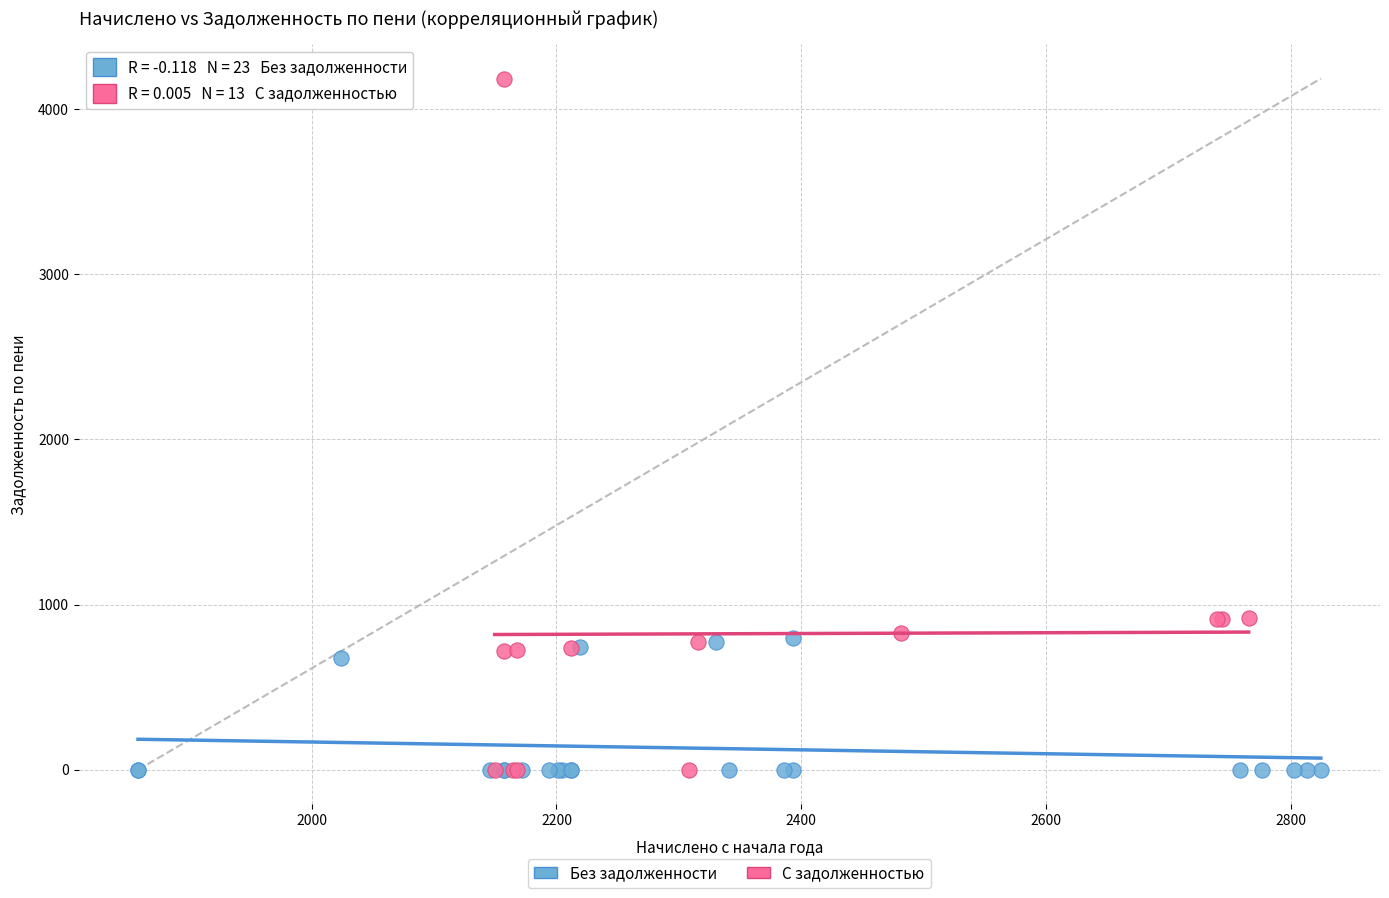

Which series has the largest Y range (max minus min)?

С задолженностью